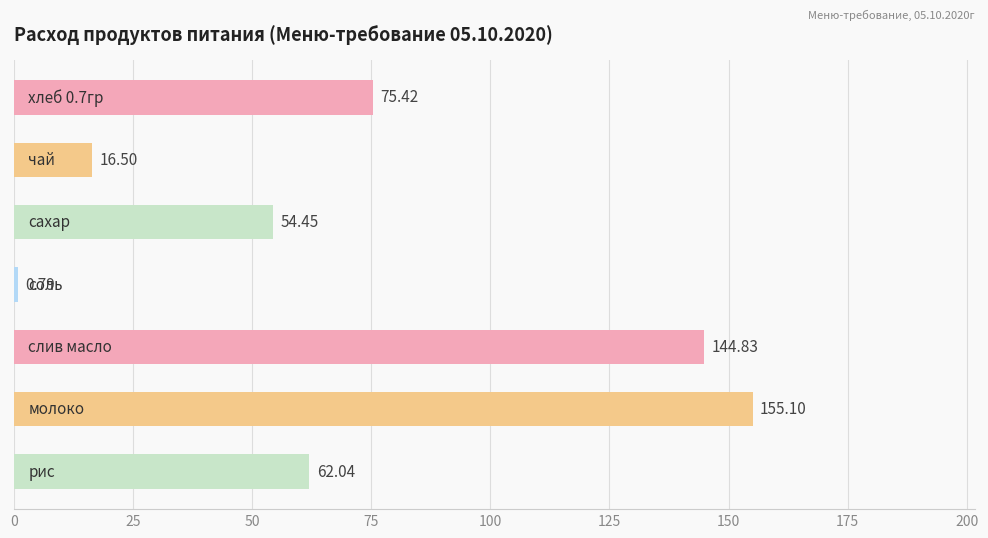

What is the sum of all values?

509.1